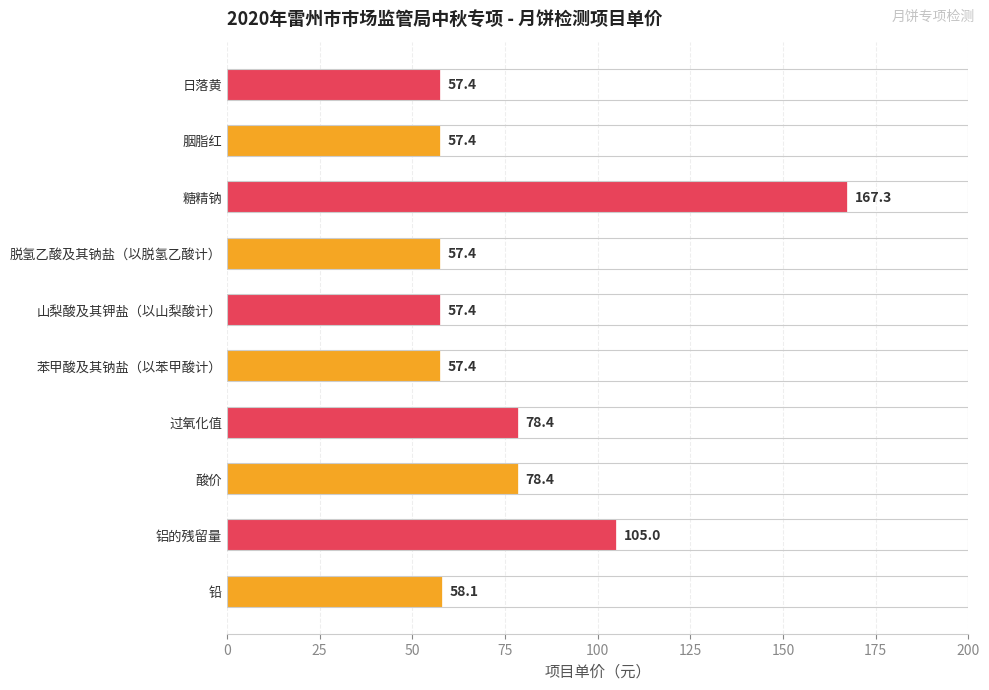

What is the maximum value shown in the chart?

167.3